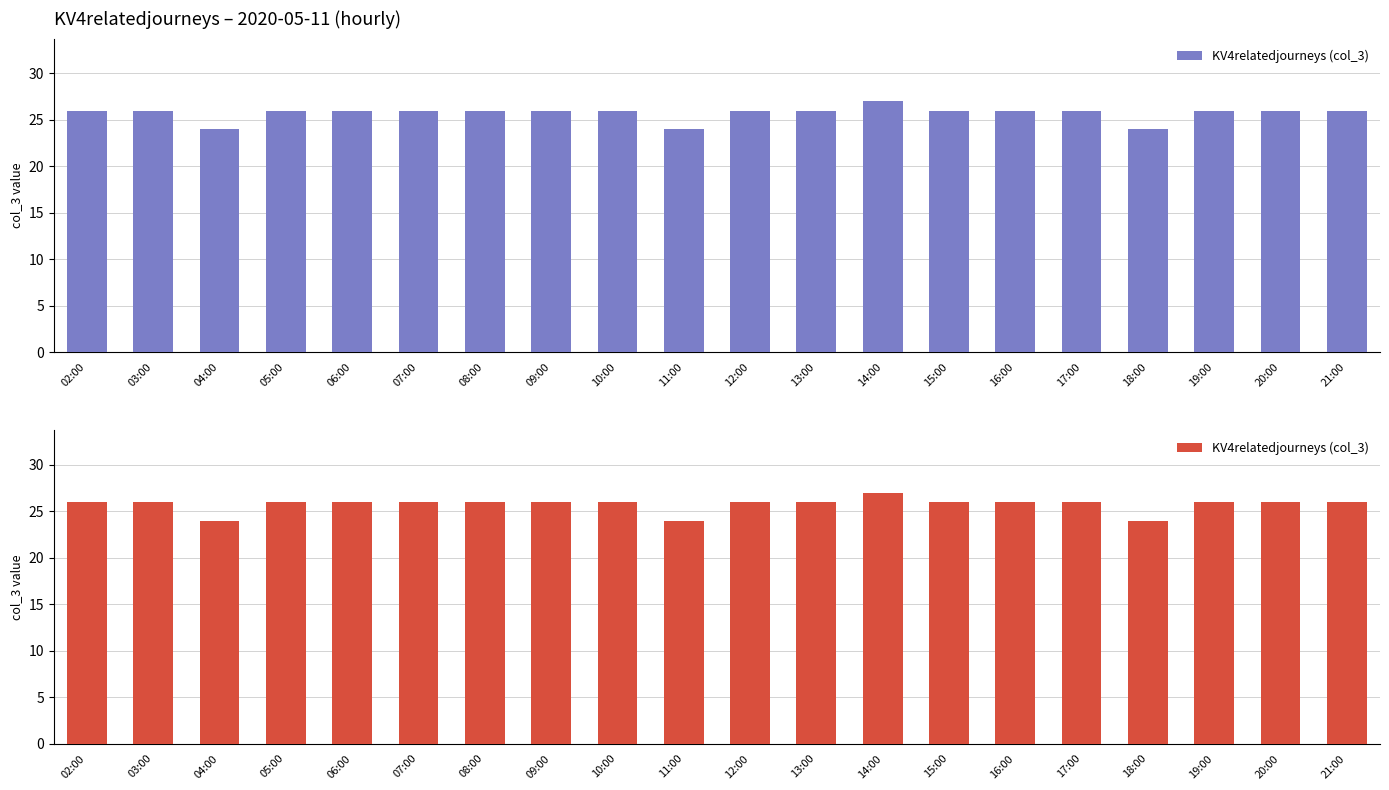

What is the greatest value displayed?

27